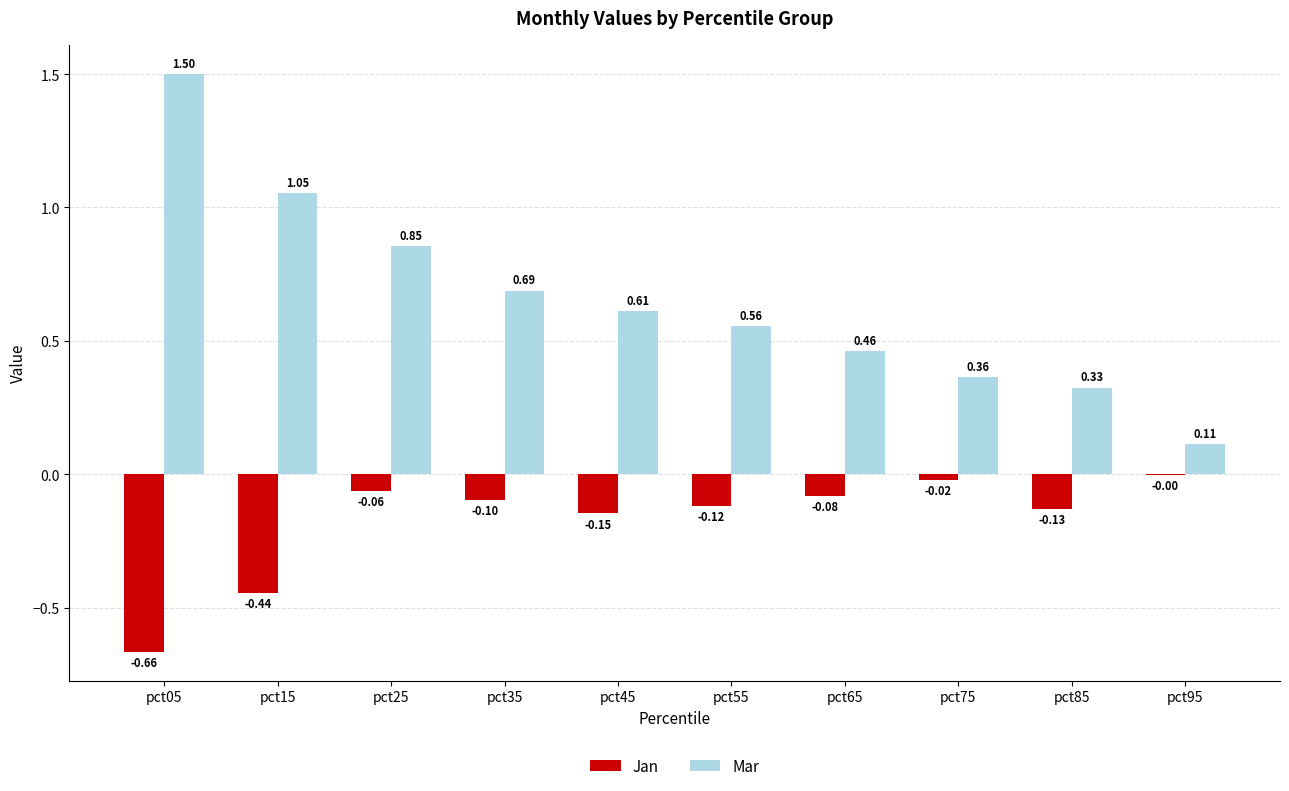

What is the sum of all Mar values?

6.5